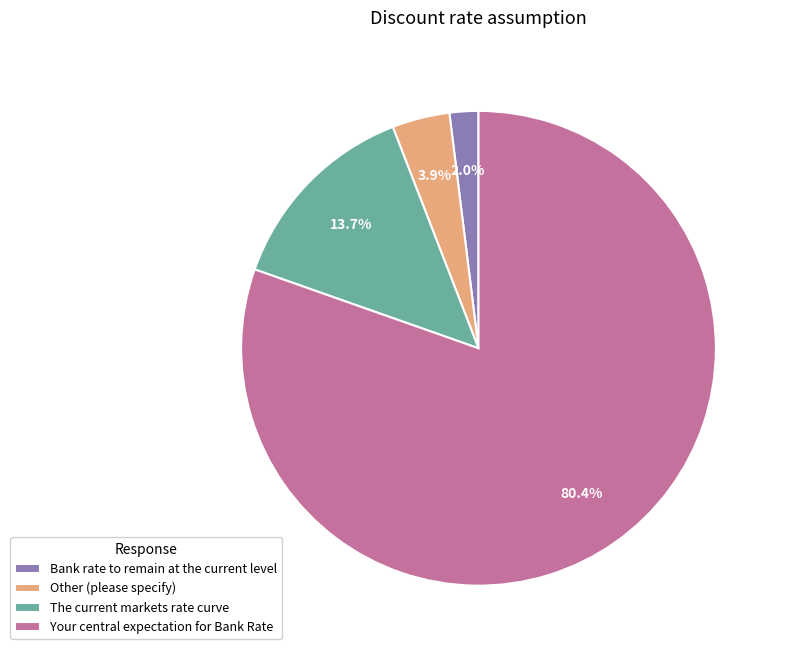

To the nearest percent, what is the difference between the largest and smallest slice percentages?

78%